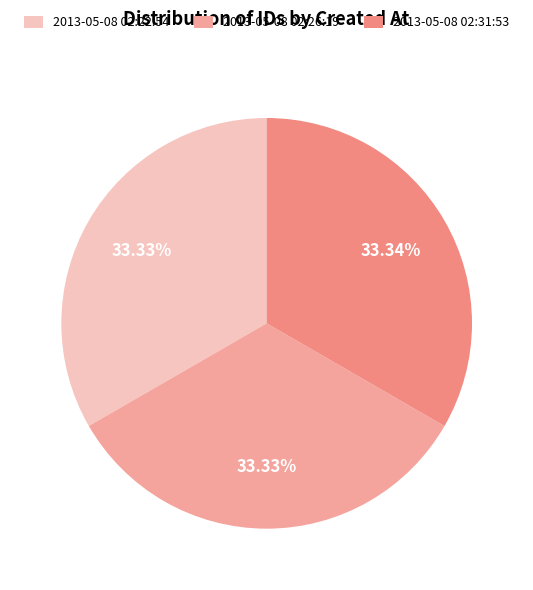

Rank the categories by value from highest to lowest.

2013-05-08 02:31:53, 2013-05-08 02:26:19, 2013-05-08 02:22:54